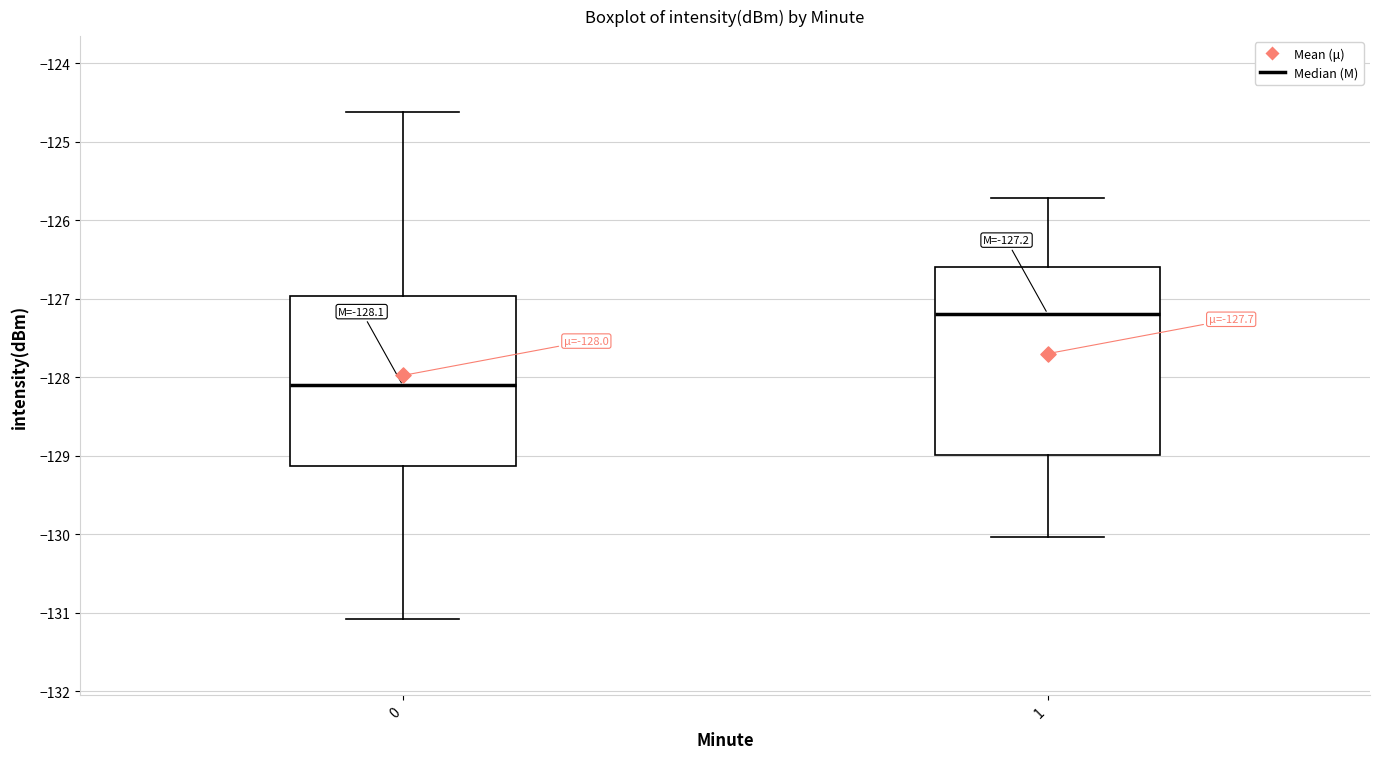

Which box's median line is the highest?

1